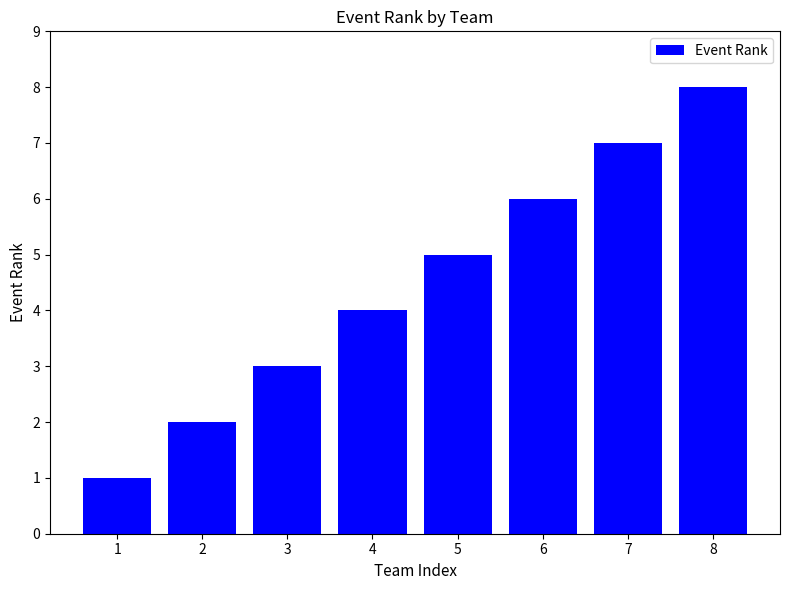

Reading right to left, extract all data points from this chart.

8	7	6	5	4	3	2	1